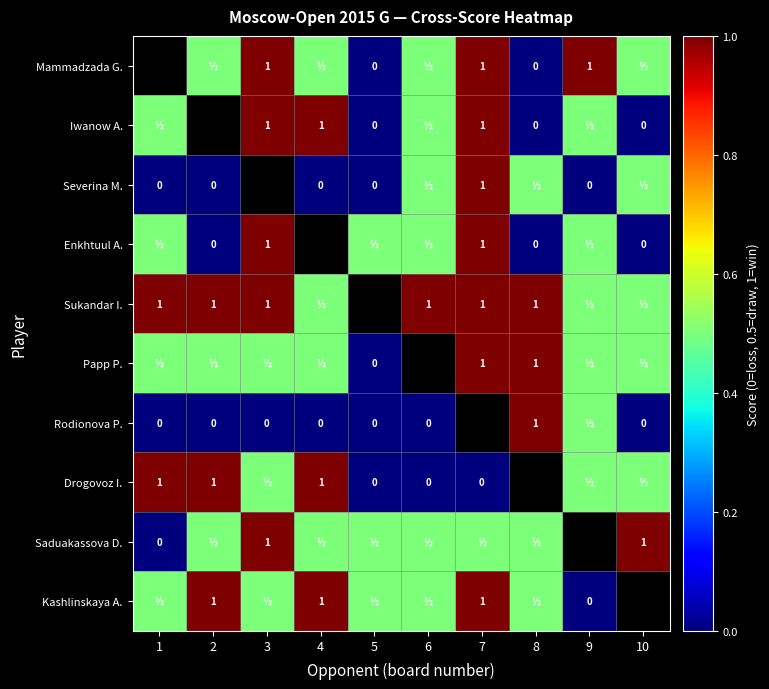

The Kashlinskaya A. series shows 1.0 at 7. True or false?

True